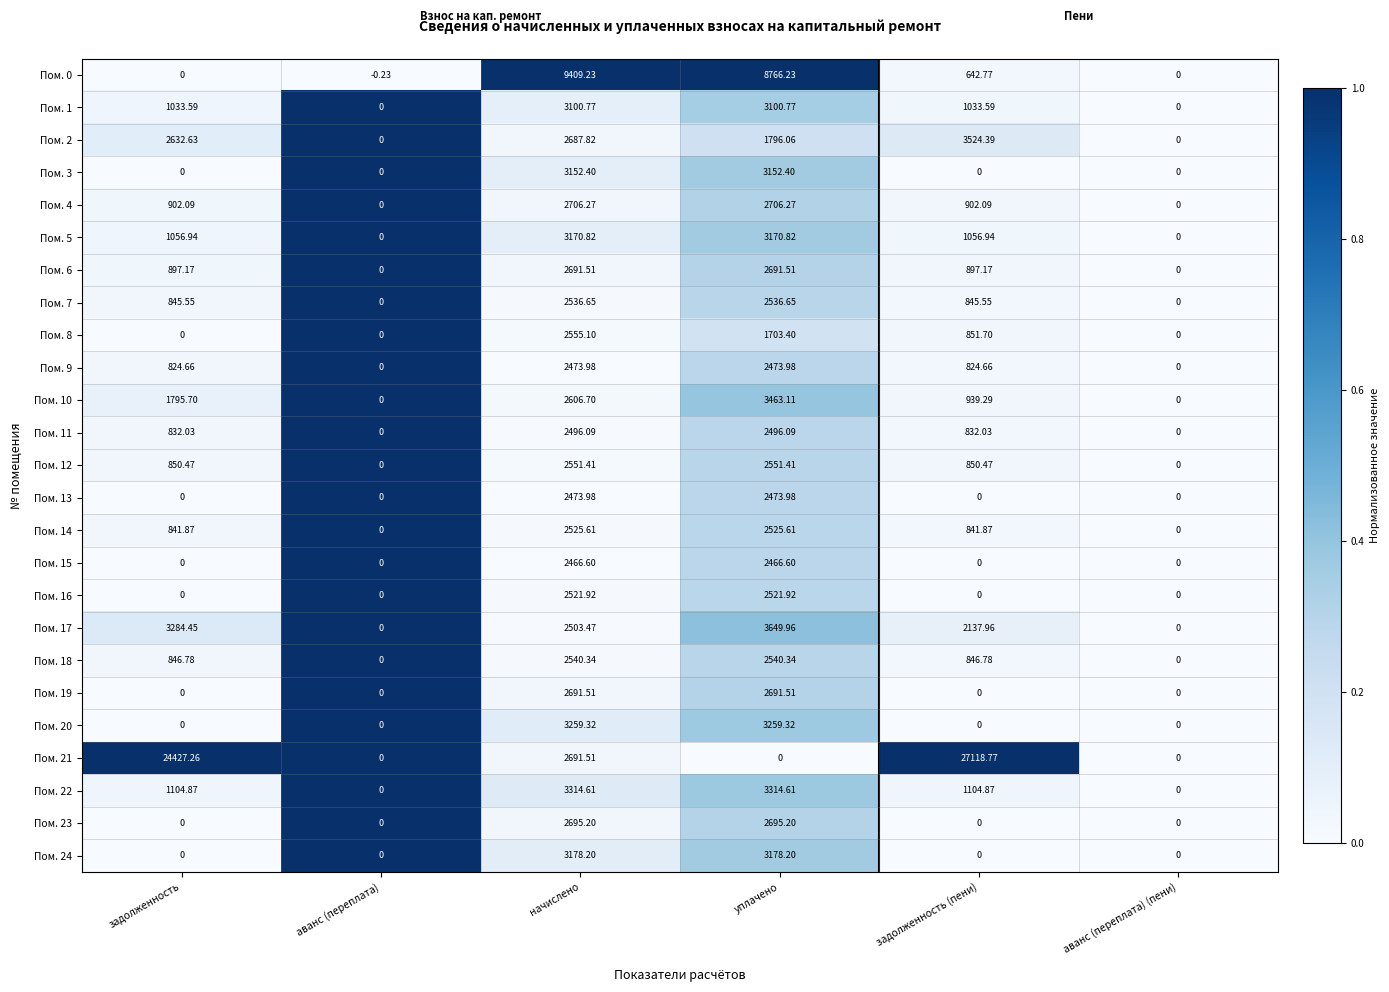

Which label corresponds to the largest value in the chart?

задолженность (пени)